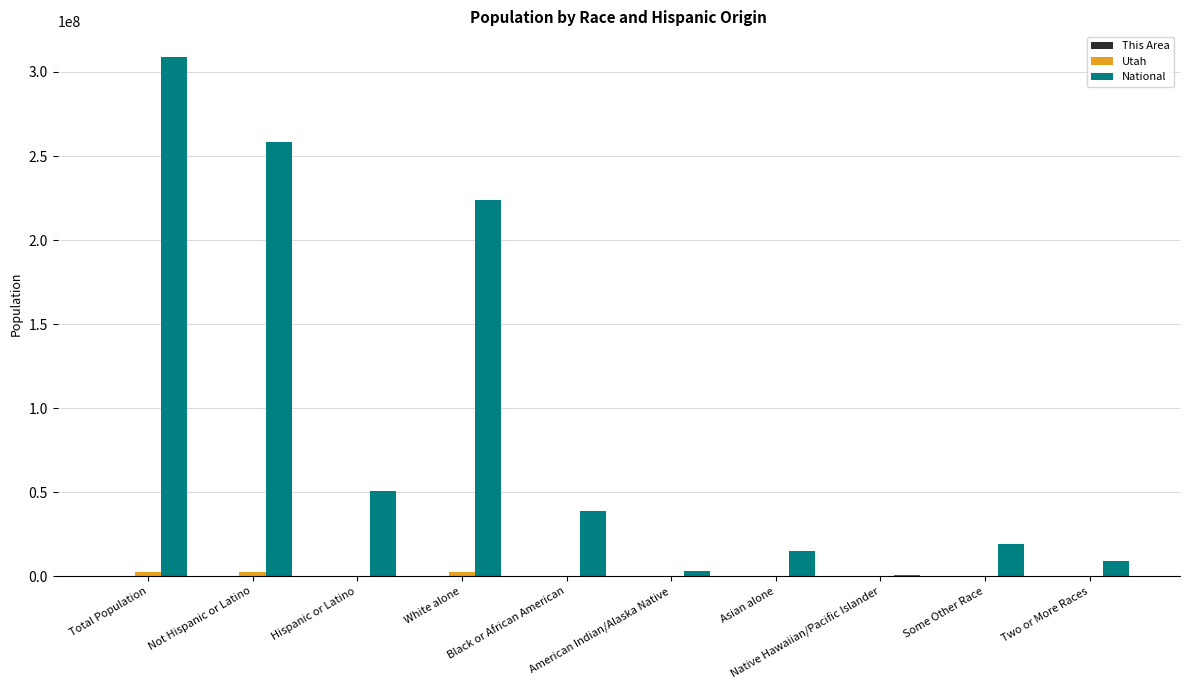

What is the total value across all series at White alone?

225932847